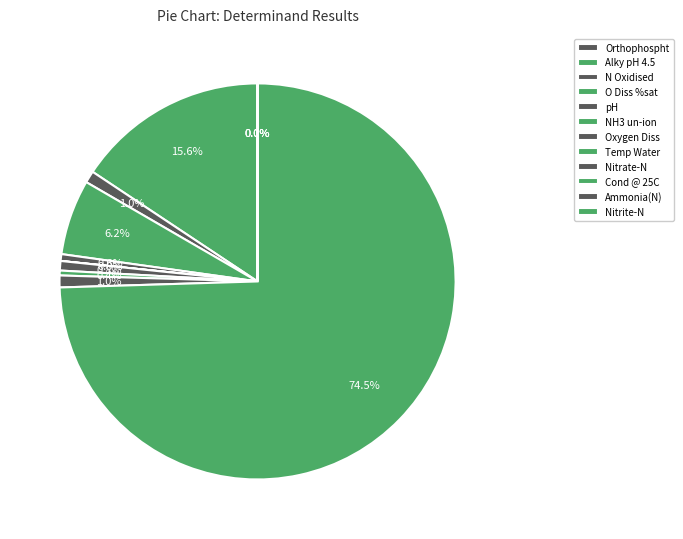

How many slices are in this pie chart?

12